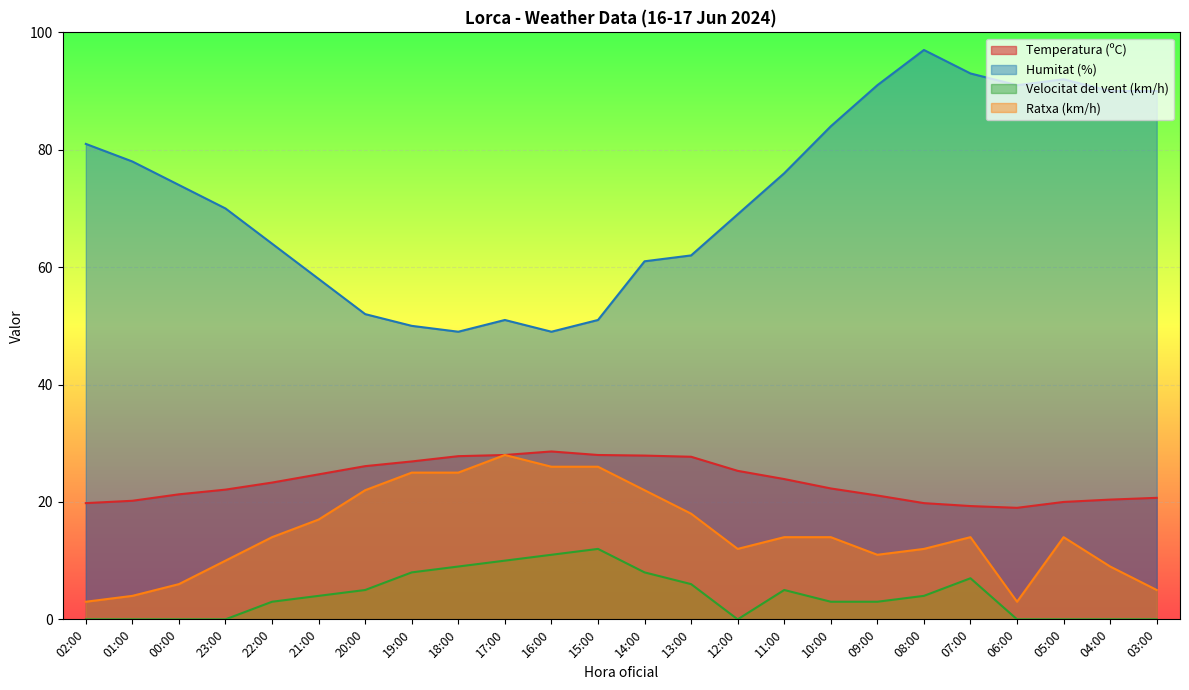

How many data points does each series have?

24